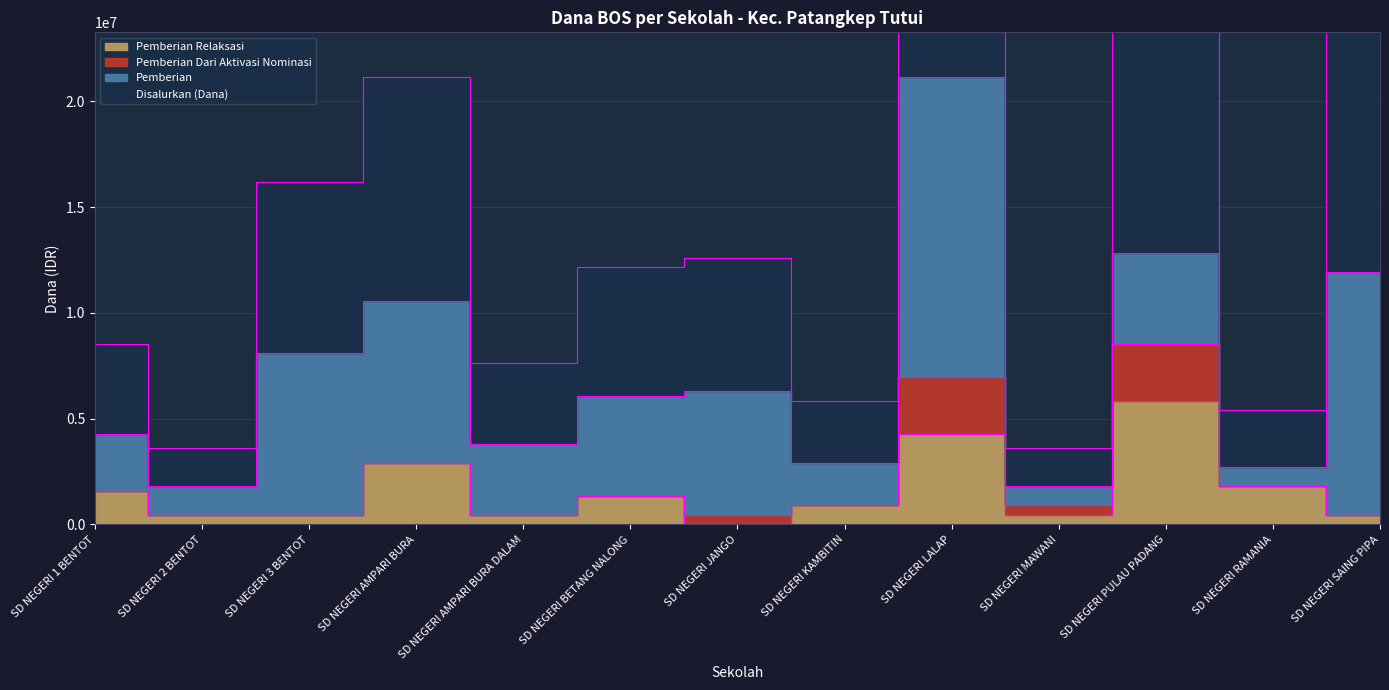

What is the sum of all Siswa Disalurkan values?

188550000